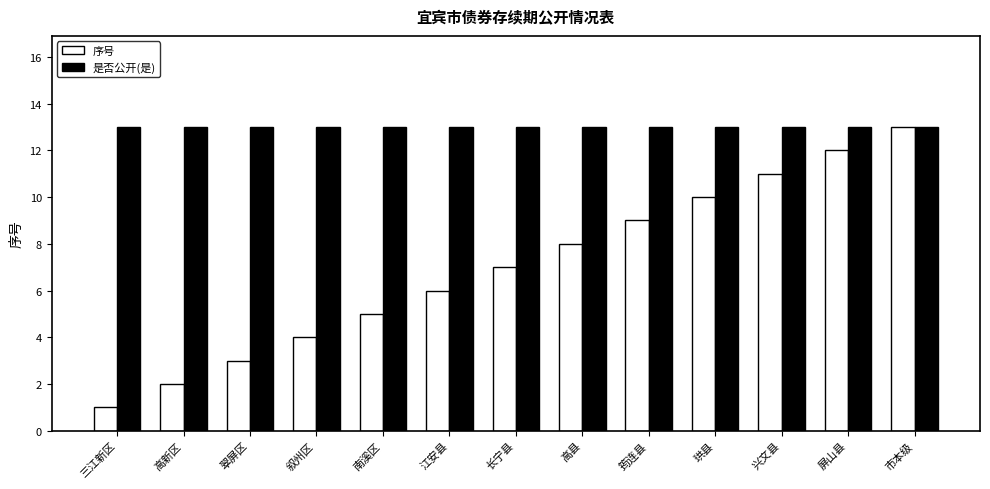

What is the sum of the 序号 values at 屏山县 and 叙州区?

16